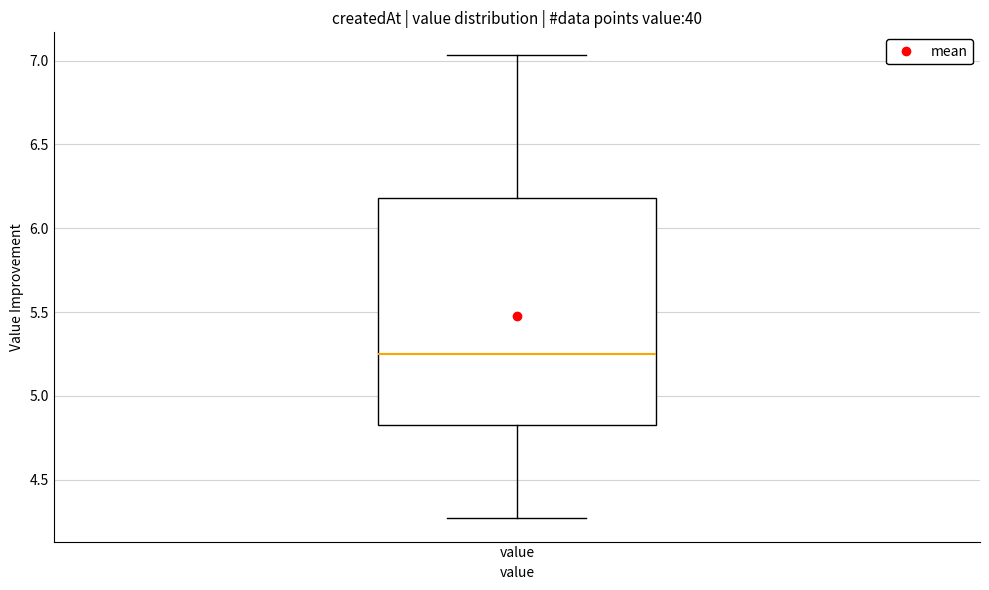

Transcribe this box plot: give where the median line is, the range the box spans, and where the two whiskers end, as read against the y-axis. The values are not printed on the chart, so give them approximately, as read against the axis.

median 5.25, box 4.85 to 6.20, whiskers 4.25 to 7.05